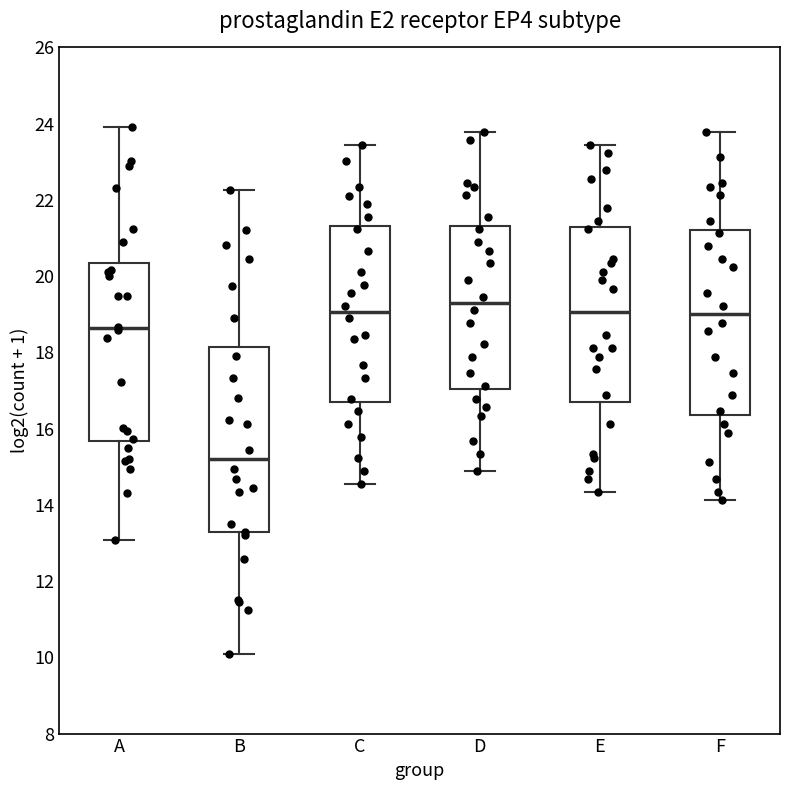

Where does the lower whisker of the box for B end on the y-axis? The values are not printed on the chart, so give them approximately, as read against the axis.

10.0